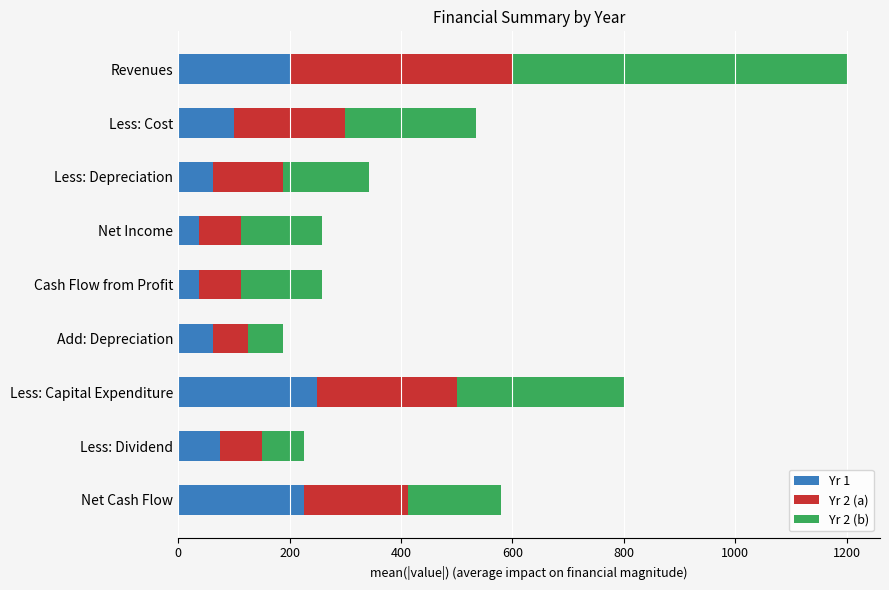

The Yr 1 series shows 200.0 at Revenues. True or false?

True